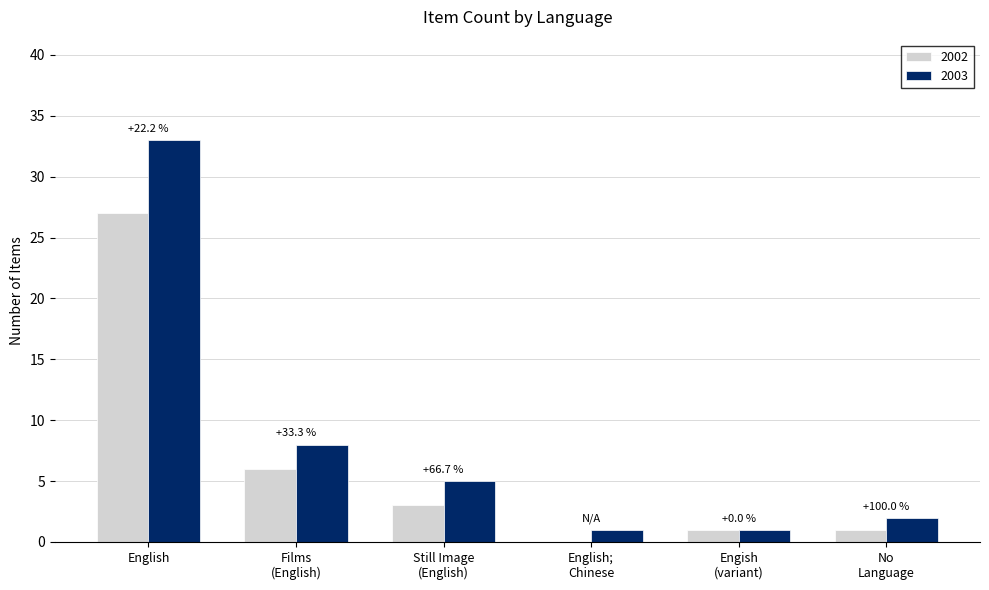

What is the sum of all 2002 values?

38